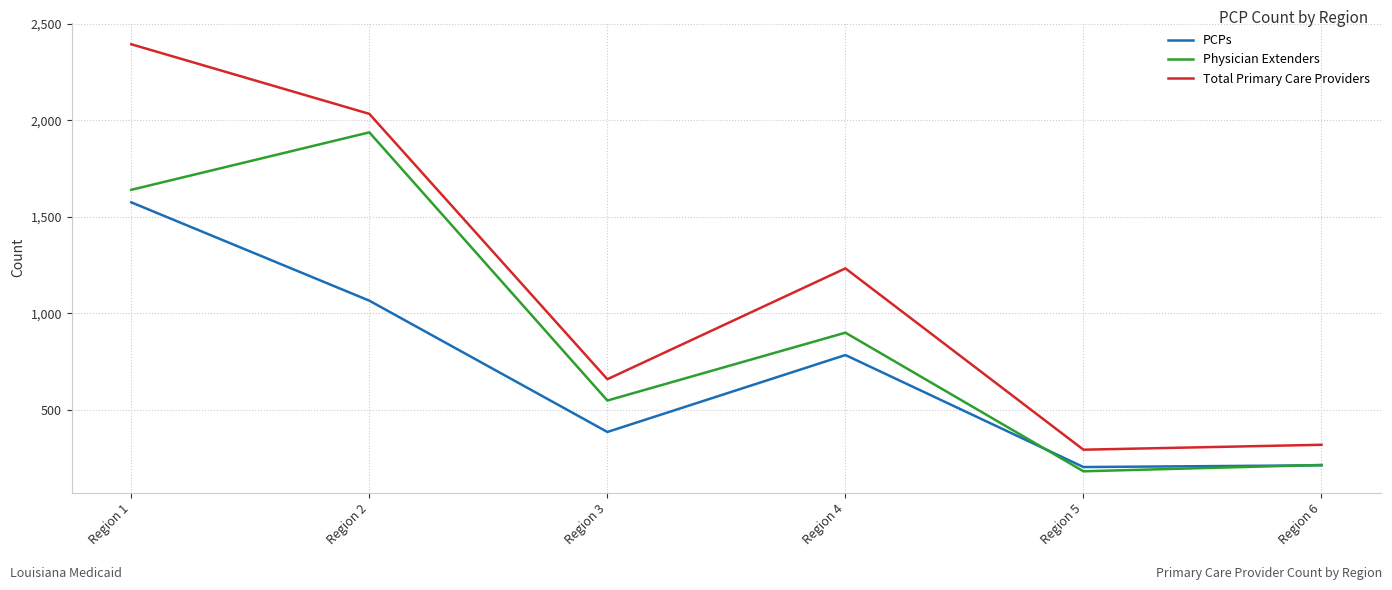

True or false: Total Primary Care Providers and PCPs intersect in this chart.

False